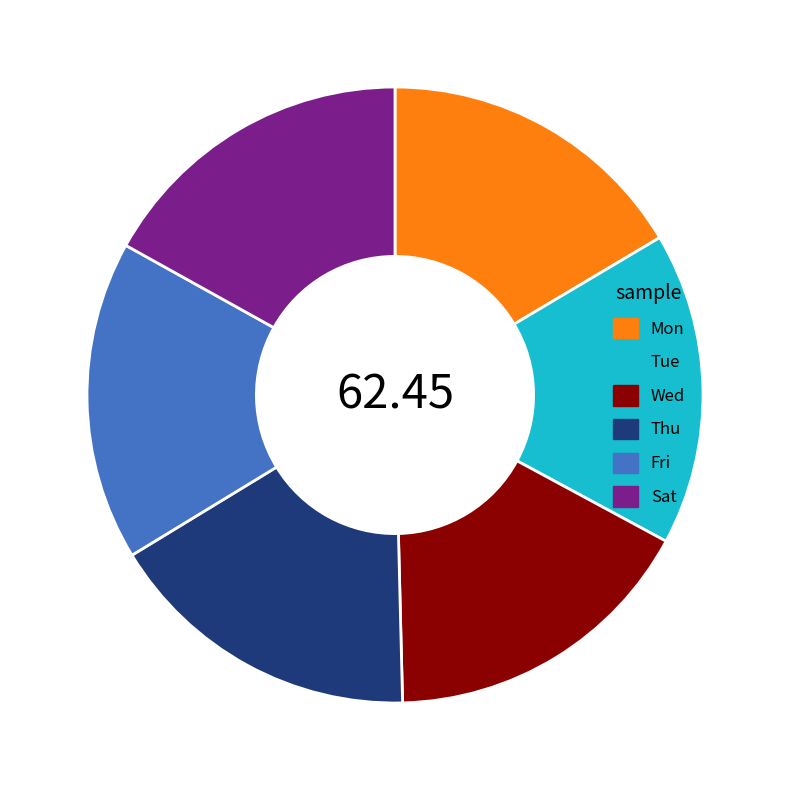

Does Mon represent more than half of the total?

No